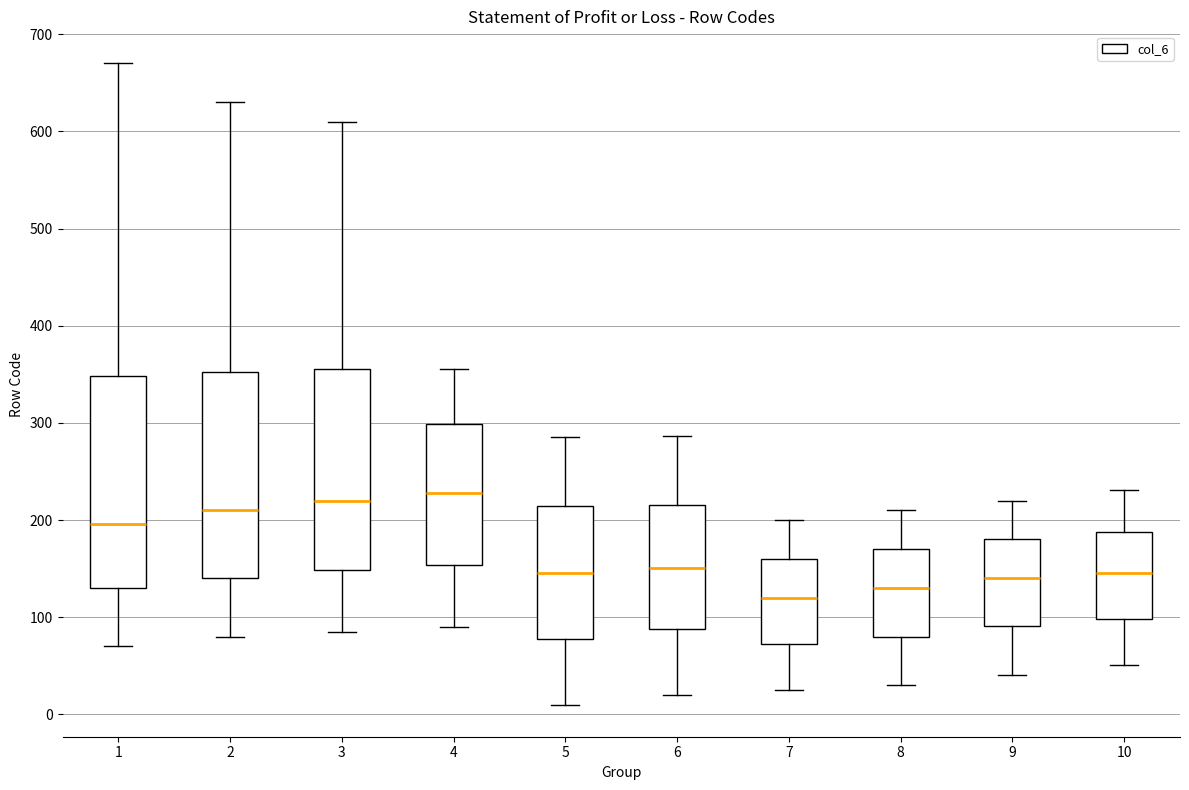

Reading left to right, transcribe this box plot: for each box, give where its median line is, the range the box spans, and where its two whiskers end, as read against the y-axis. The values are not printed on the chart, so give them approximately, as read against the axis.

1: median 200, box 130 to 350, whiskers 70 to 670
2: median 210, box 140 to 350, whiskers 80 to 630
3: median 220, box 150 to 360, whiskers 90 to 610
4: median 230, box 150 to 300, whiskers 90 to 360
5: median 150, box 80 to 210, whiskers 10 to 290
6: median 150, box 90 to 220, whiskers 20 to 290
7: median 120, box 70 to 160, whiskers 30 to 200
8: median 130, box 80 to 170, whiskers 30 to 210
9: median 140, box 90 to 180, whiskers 40 to 220
10: median 150, box 100 to 190, whiskers 50 to 230